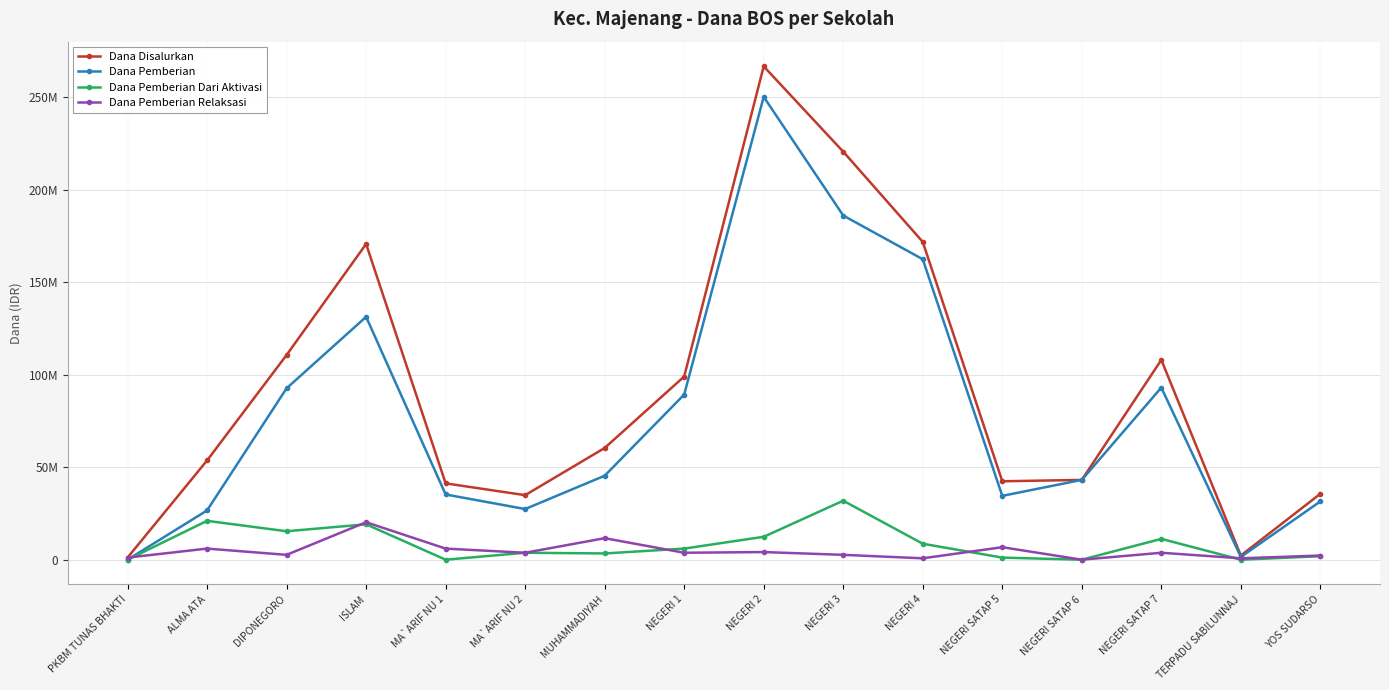

True or false: Dana Pemberian and Dana Disalurkan intersect in this chart.

False